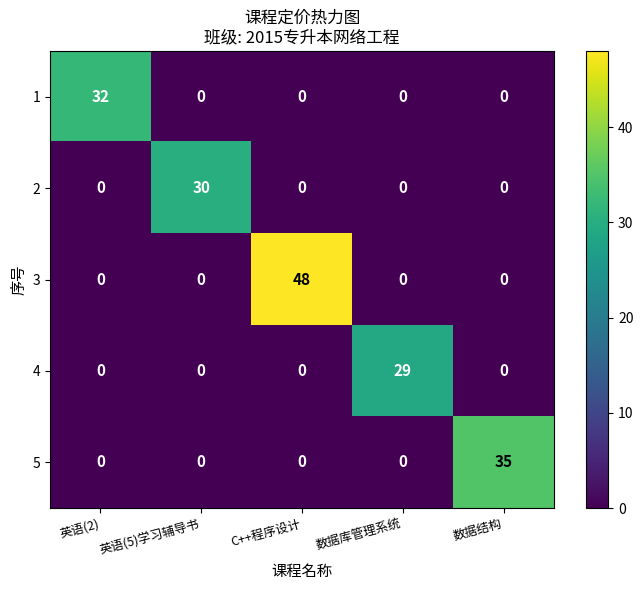

What is the difference between the maximum and second lowest values in the 2 series?

30